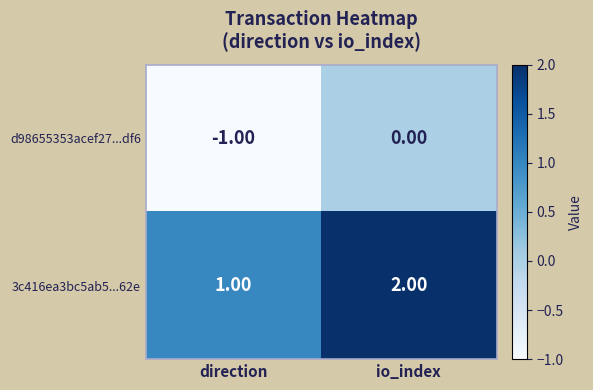

At direction, list the series in order from largest to smallest.

3c416ea3bc5ab5...62e, d98655353acef27...df6